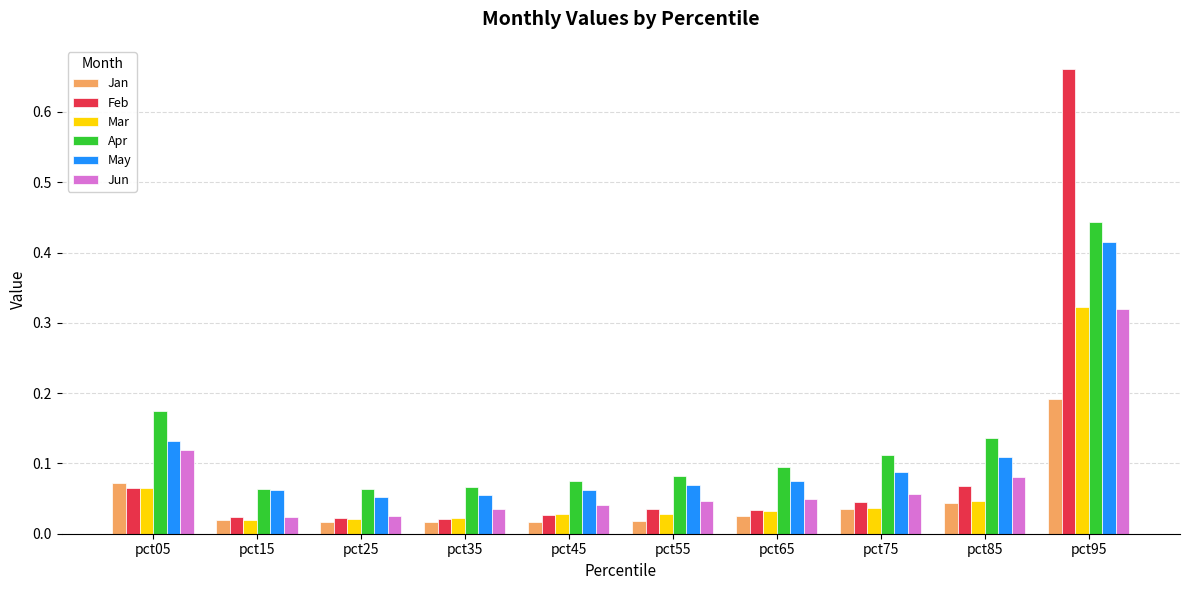

Is the value of May at pct55 greater than the value of Feb at pct35?

Yes